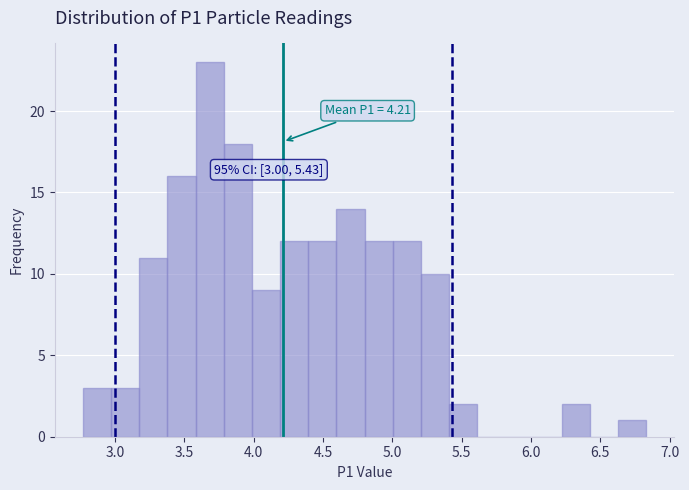

Over which range of the x-axis is the bar tallest?

3.60 to 3.80